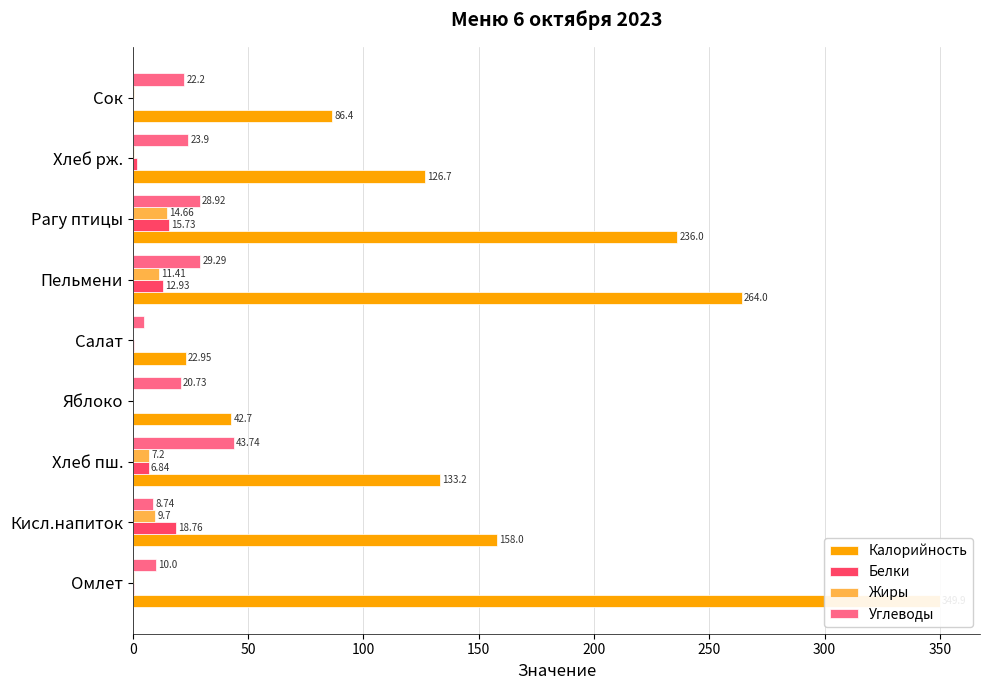

What is the value of the Белки bar at the 4th from the left?

0.1